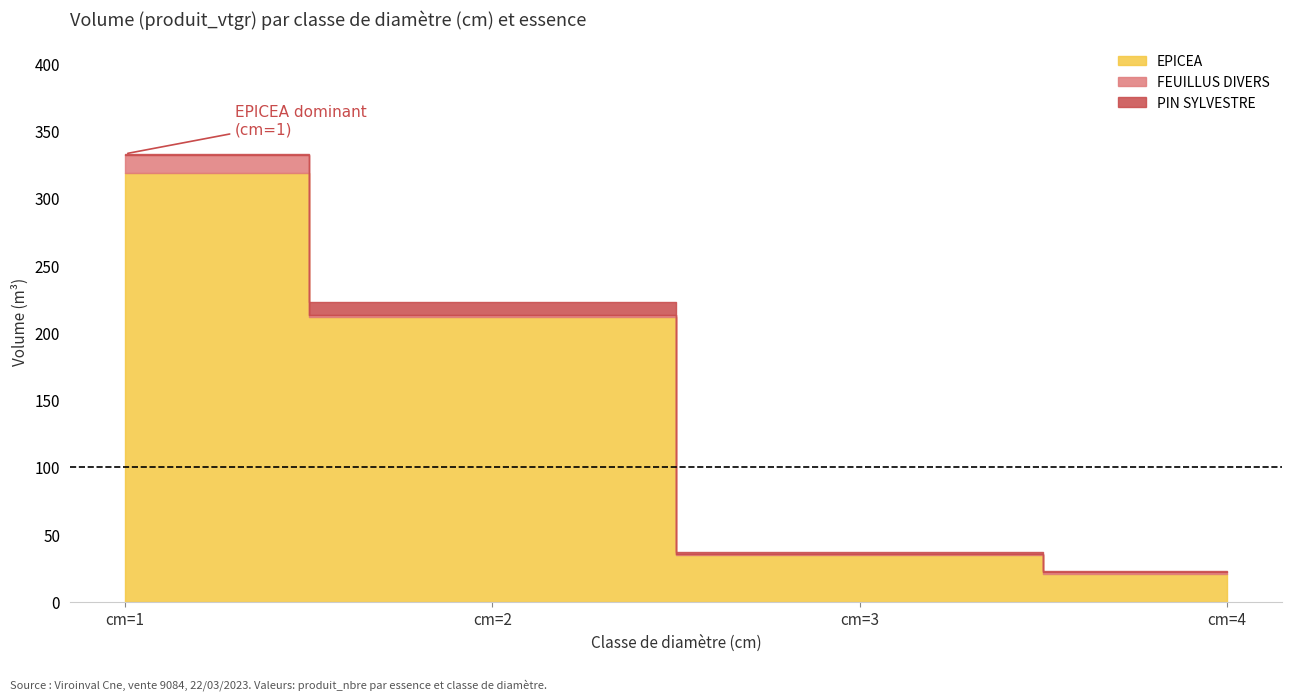

True or false: FEUILLUS DIVERS has more than 2 interior local peaks.

False